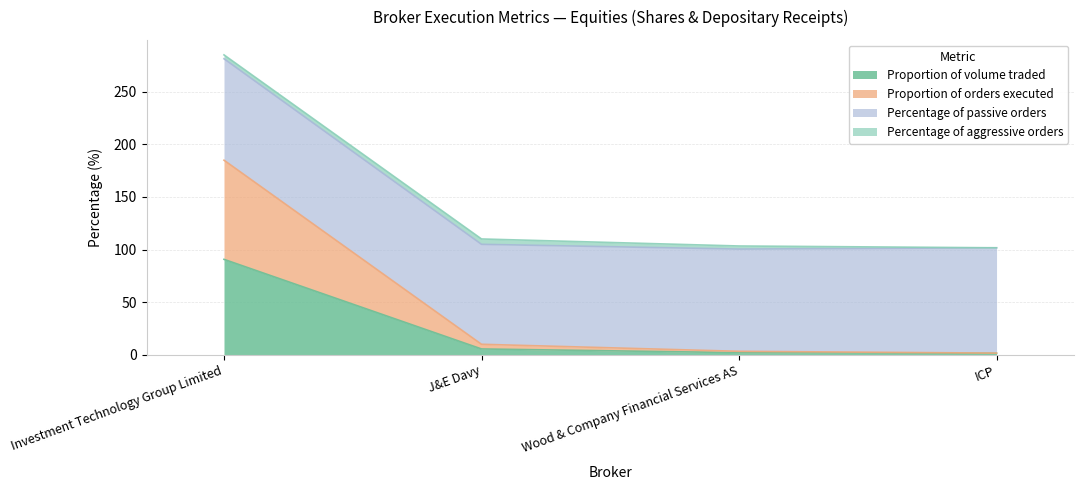

Where does the Proportion of volume traded series first go above 5?

Investment Technology Group Limited